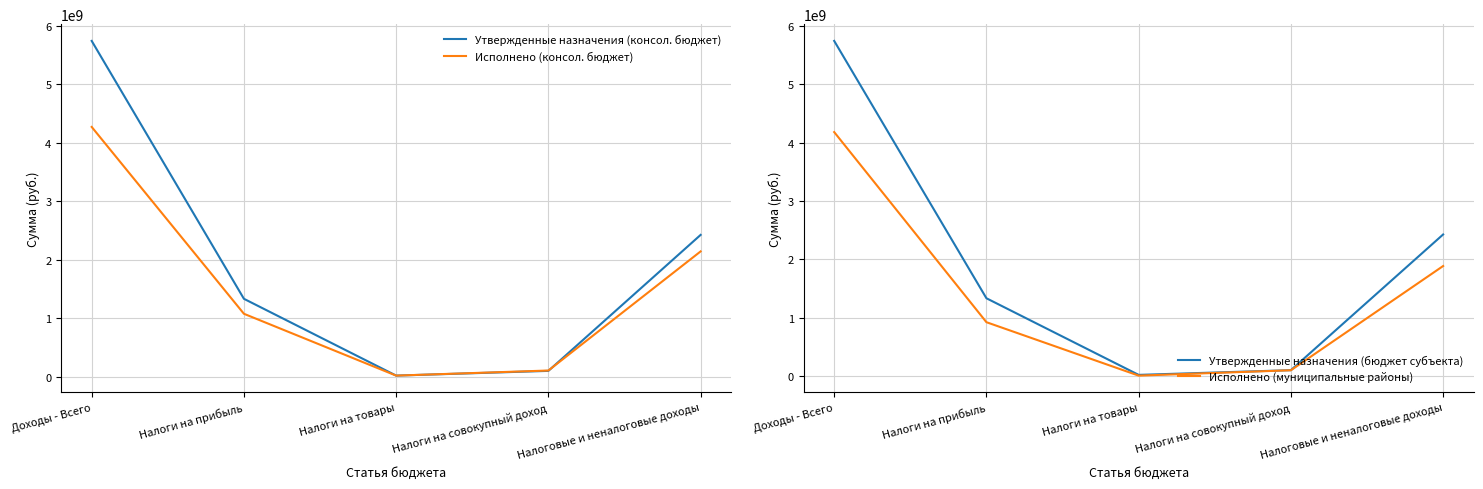

What is the spread (max minus min) of values at Налоги на совокупный доход?

7581878.4